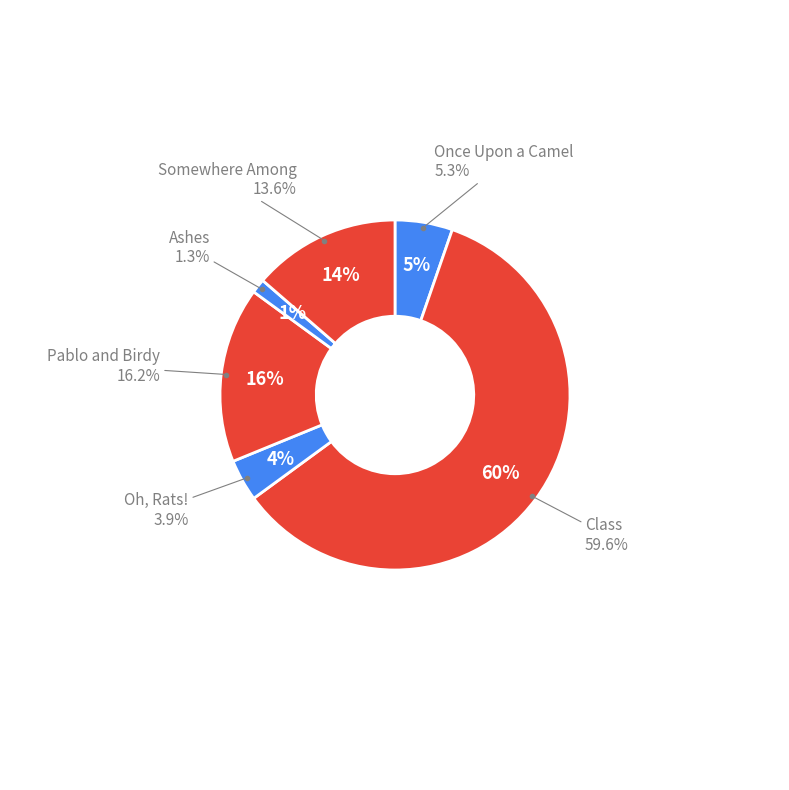

To the nearest percent, what is the average slice percentage?

17%